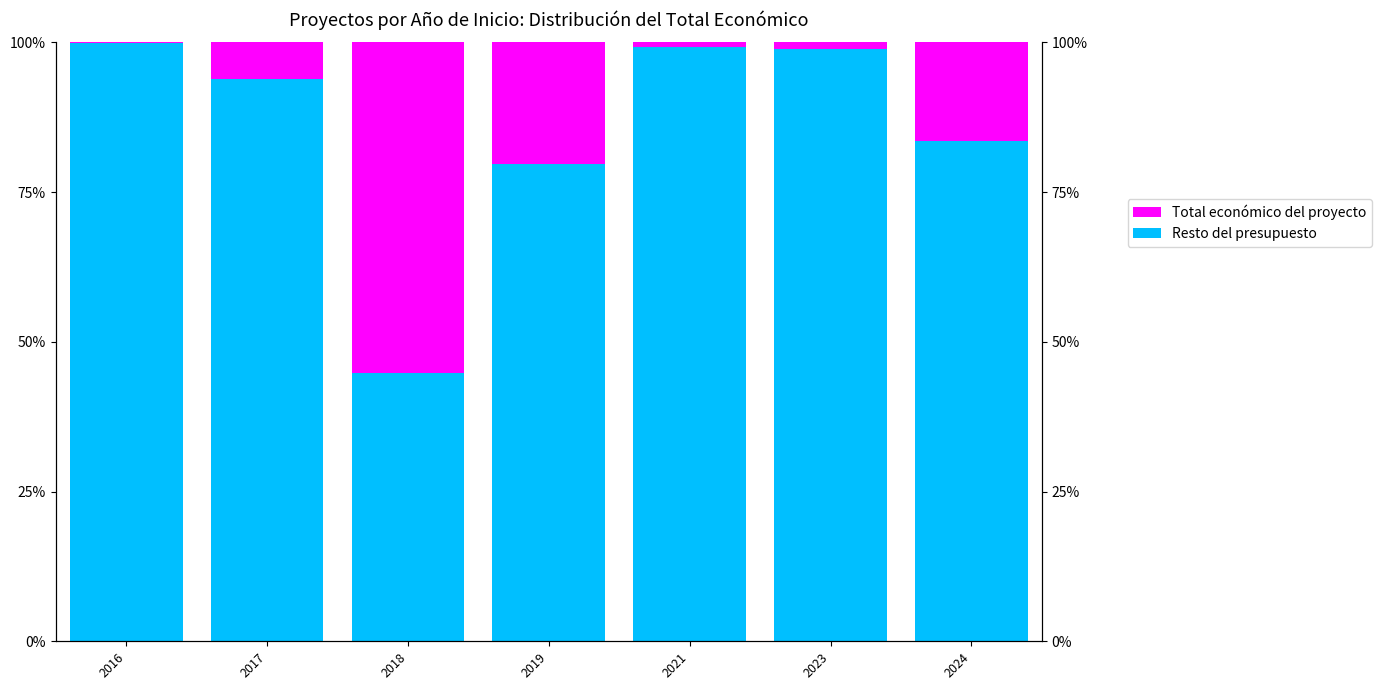

What is the sum of all Total económico del proyecto values?

100.0